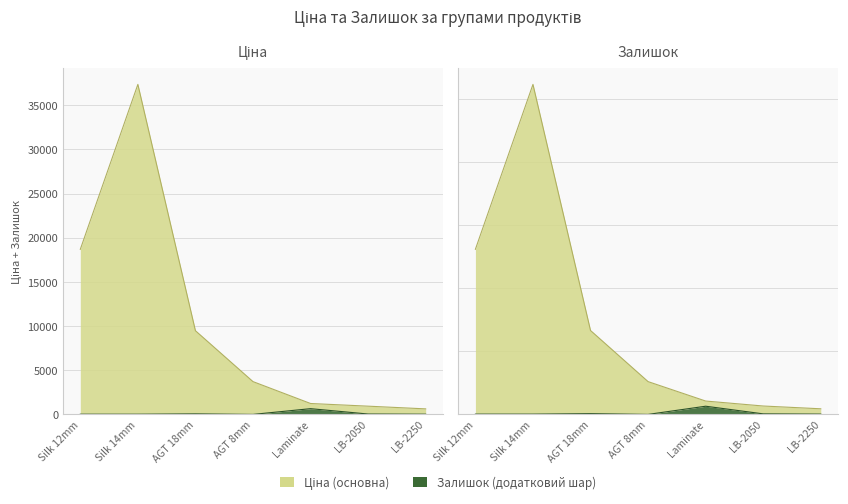

Which category has the highest value across all series?

Silk 14mm